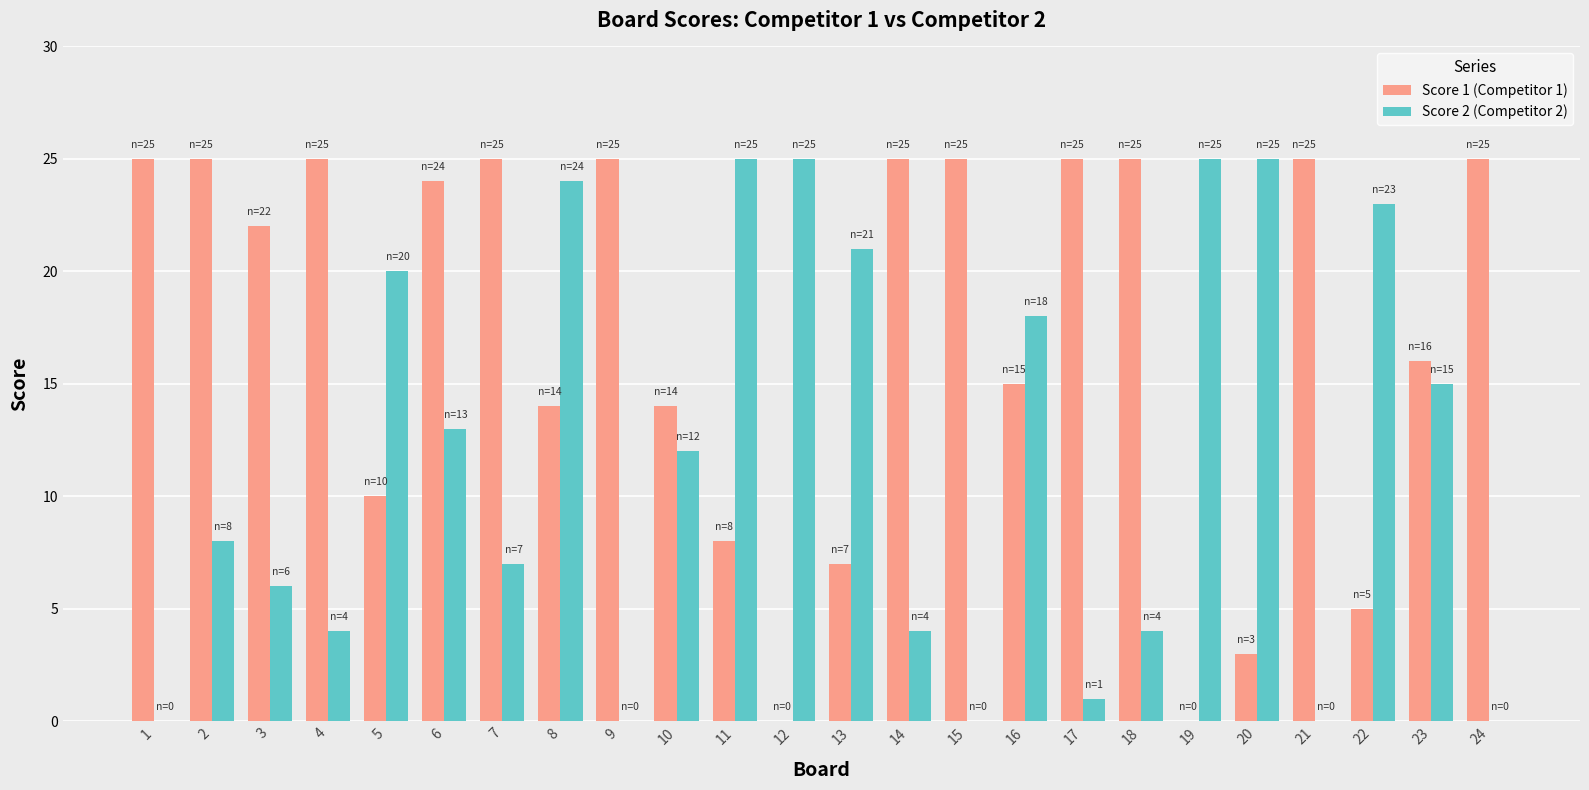

Count the number of categories in the chart.

24